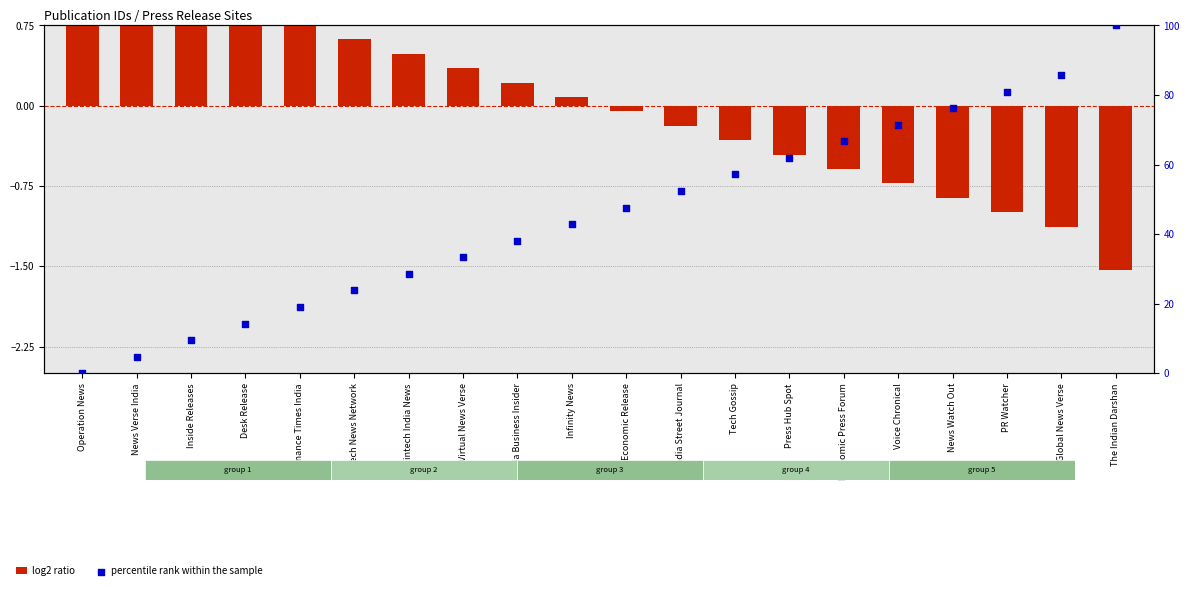

Which series reaches the maximum Y coordinate?

percentile rank within the sample